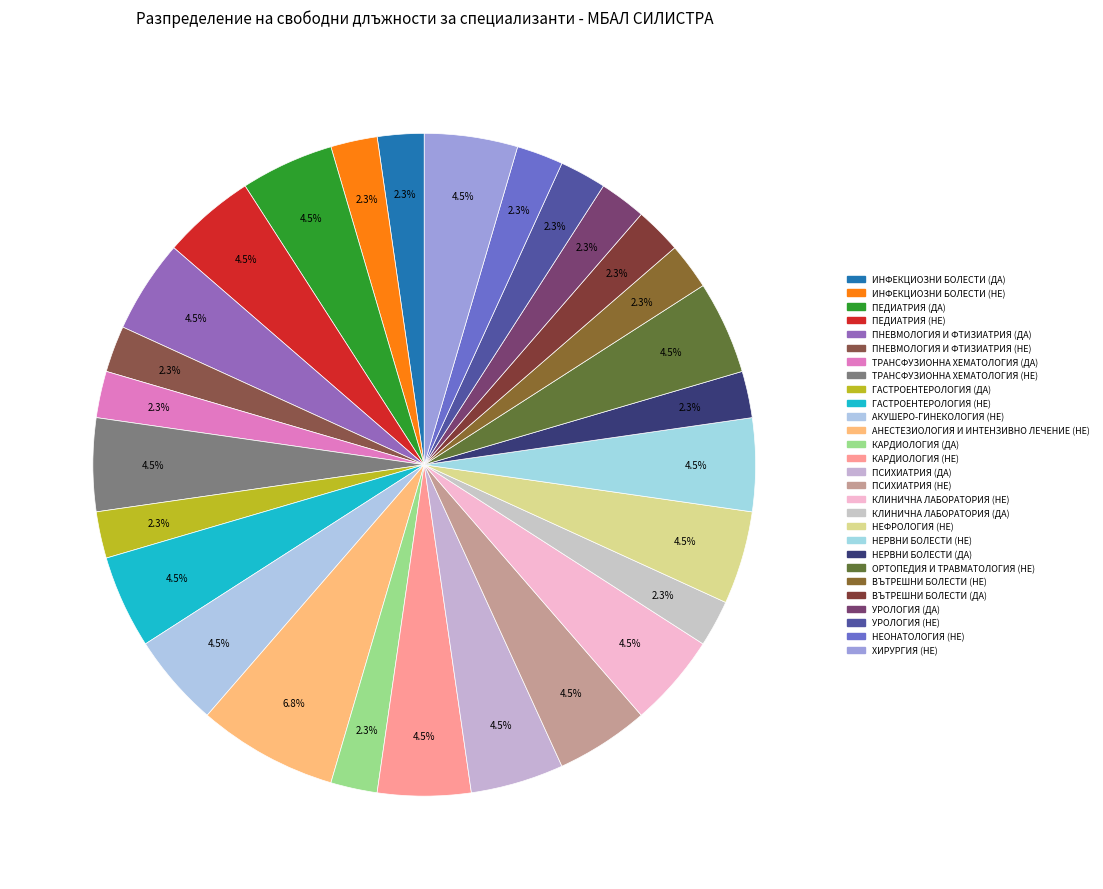

How many slices are in this pie chart?

28